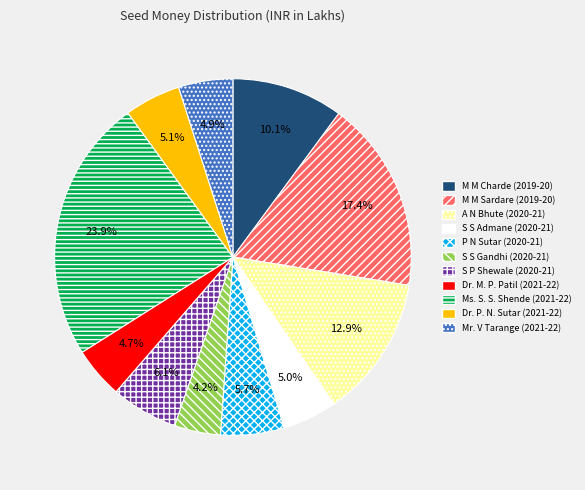

Which category has the biggest portion of the pie?

Ms. S. S. Shende (2021-22)